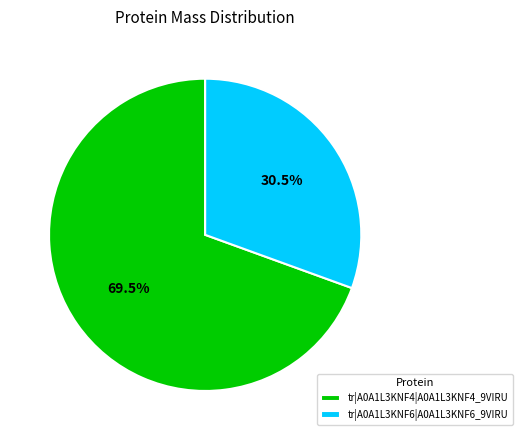

What portion of the pie excludes tr|A0A1L3KNF6|A0A1L3KNF6_9VIRU?

69.5%